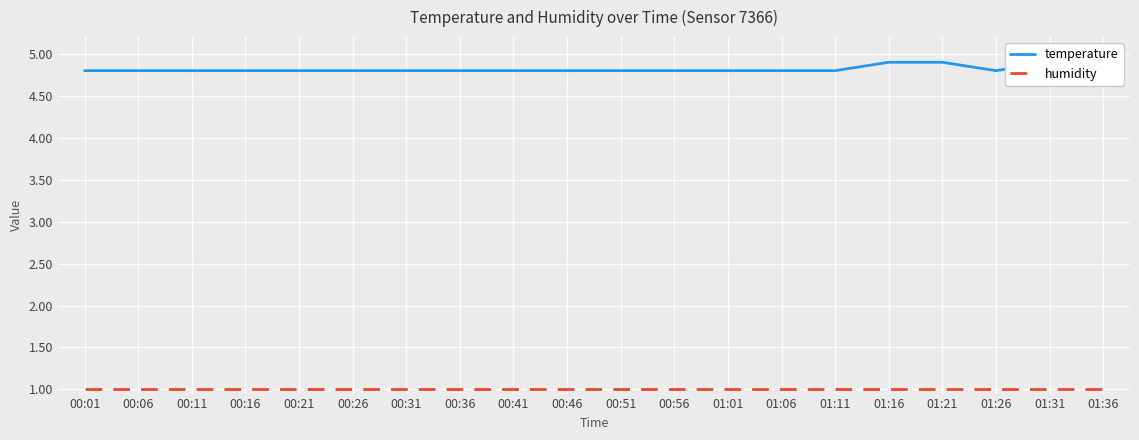

Which series changed the most between 01:16 and 01:36?

temperature